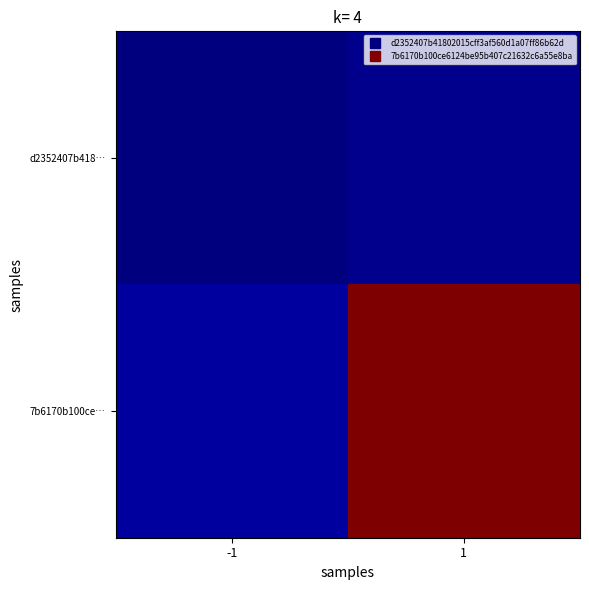

At which category is the sum across all series the highest?

1